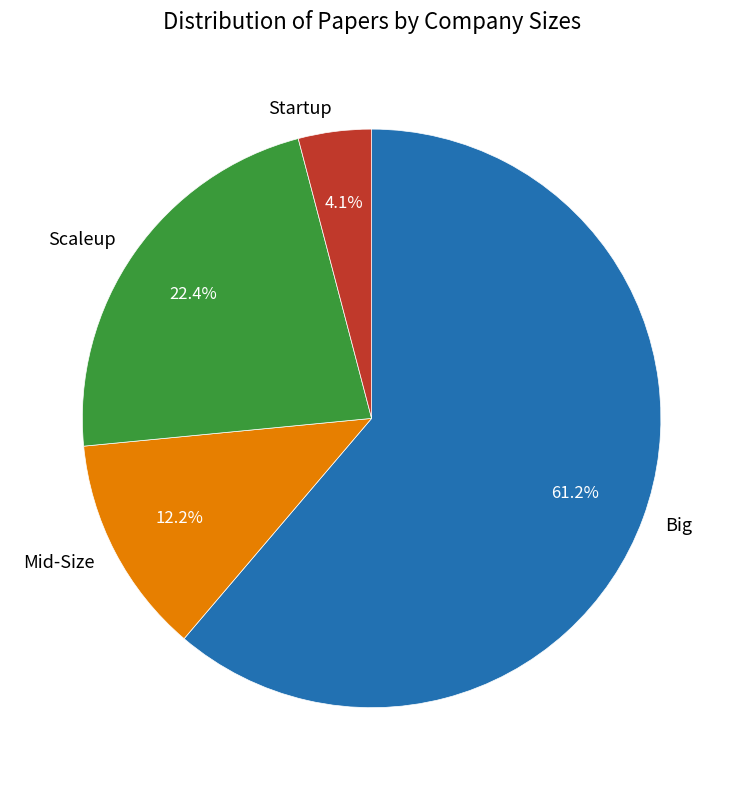

Which slice is the largest?

Big